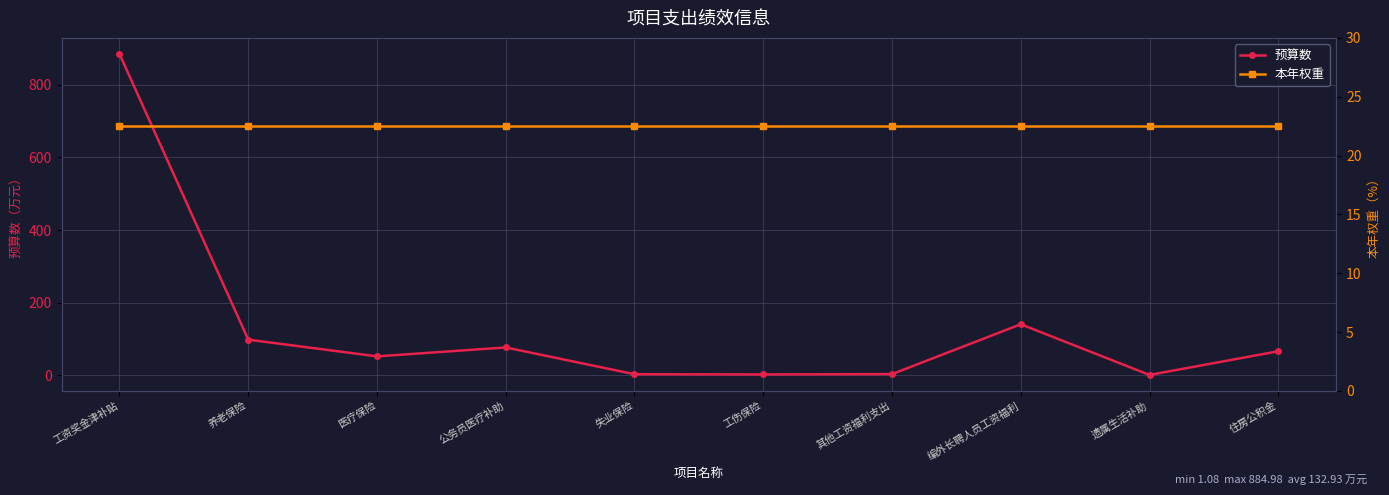

Reading left to right, extract all data points from this chart.

预算数: 885.0	98.3	52.2	76.8	3.1	2.5	3.4	140.6	1.1	66.3
本年权重: 22.5	22.5	22.5	22.5	22.5	22.5	22.5	22.5	22.5	22.5